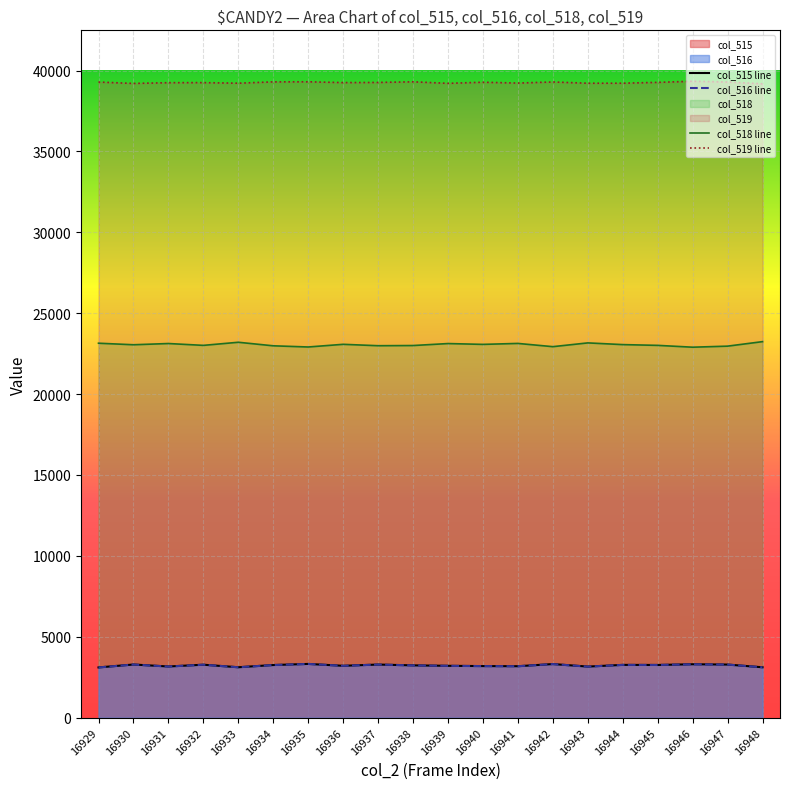

What is the value of the col_516 line point at the 8th from the left?

3204